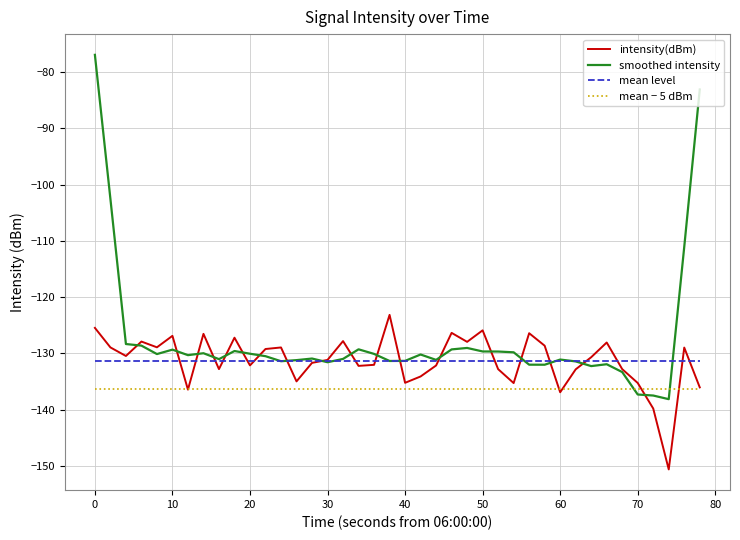

Which series has the largest total across all categories?

smoothed intensity